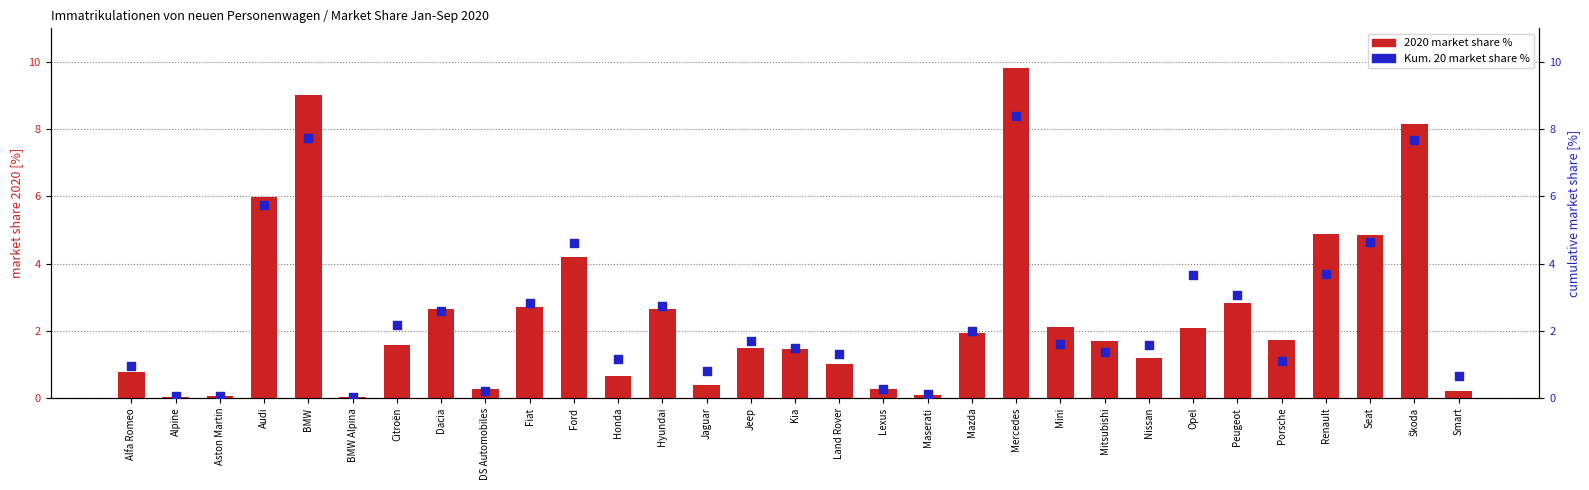

Is the value of 2020 market share % at Honda greater than the value of Kum. 20 market share % at Jeep?

No